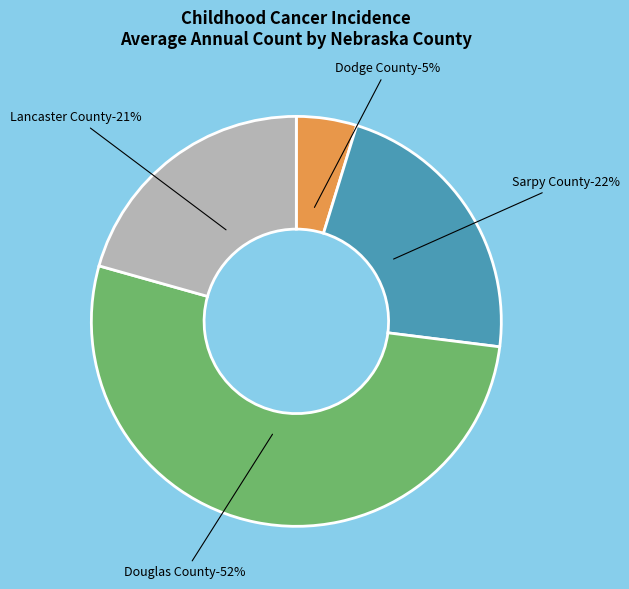

Does any single category account for the majority?

Yes